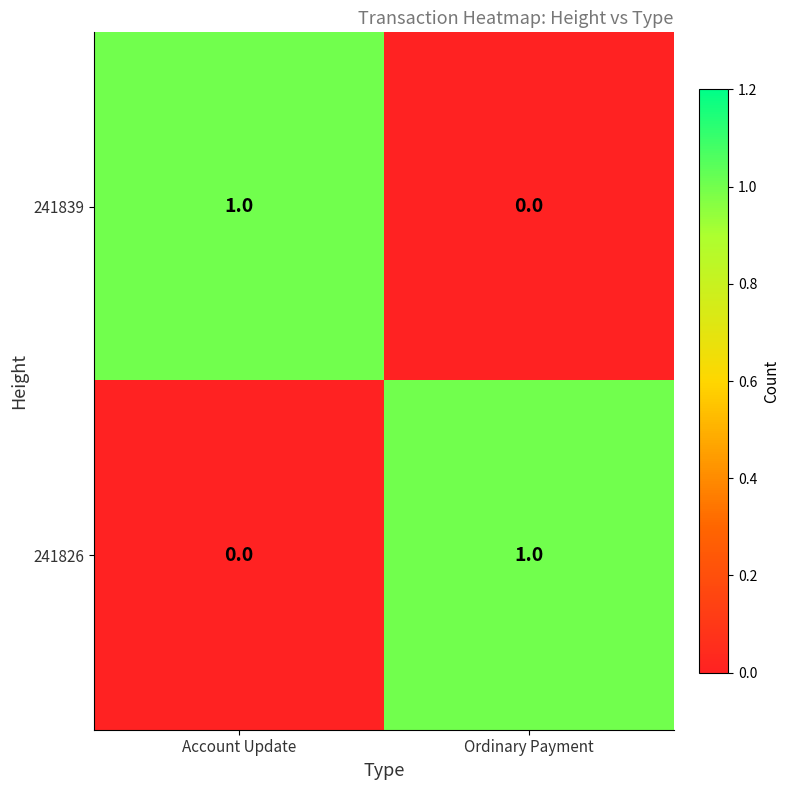

True or false: 241839 has a value of 1 at Account Update.

True